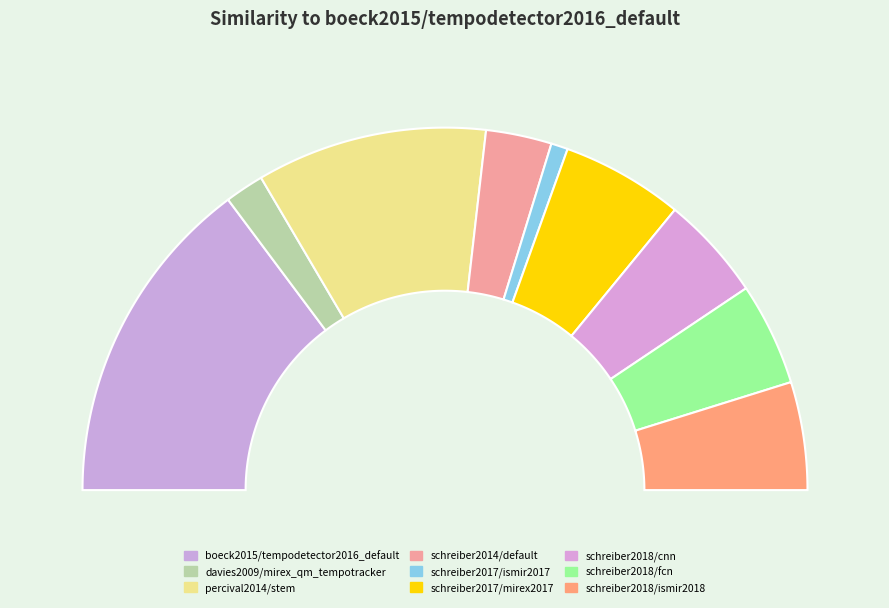

Is there a majority slice in this chart?

No